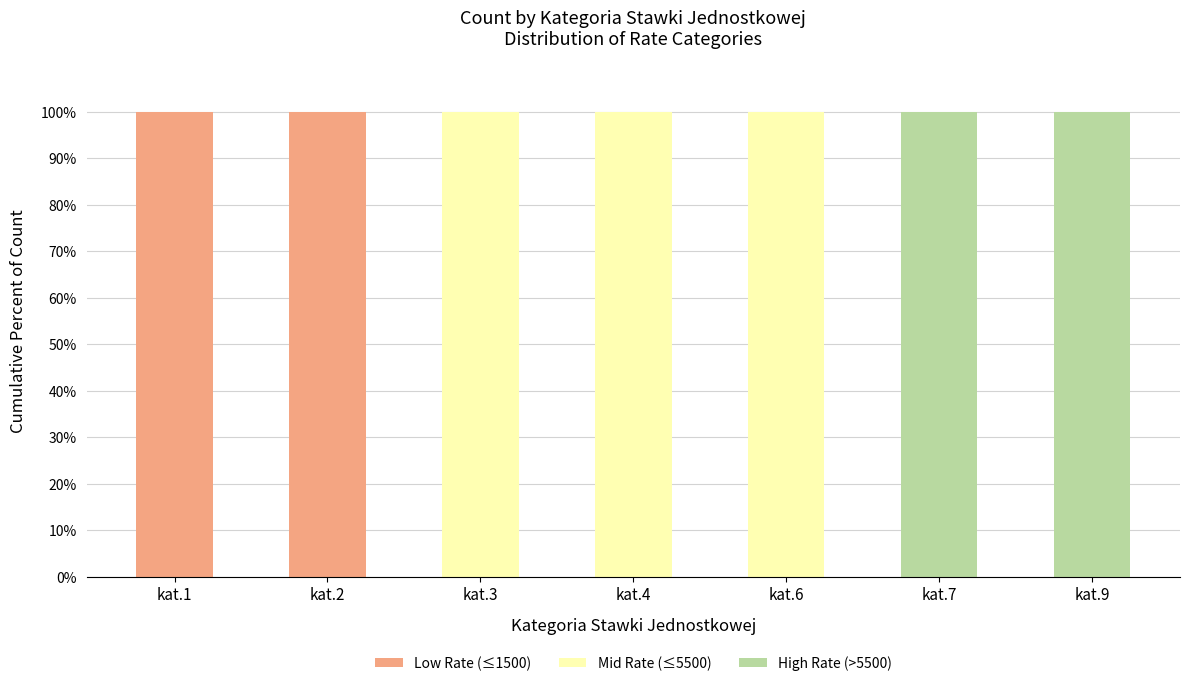

What is the total value across all series at kat.3?

100